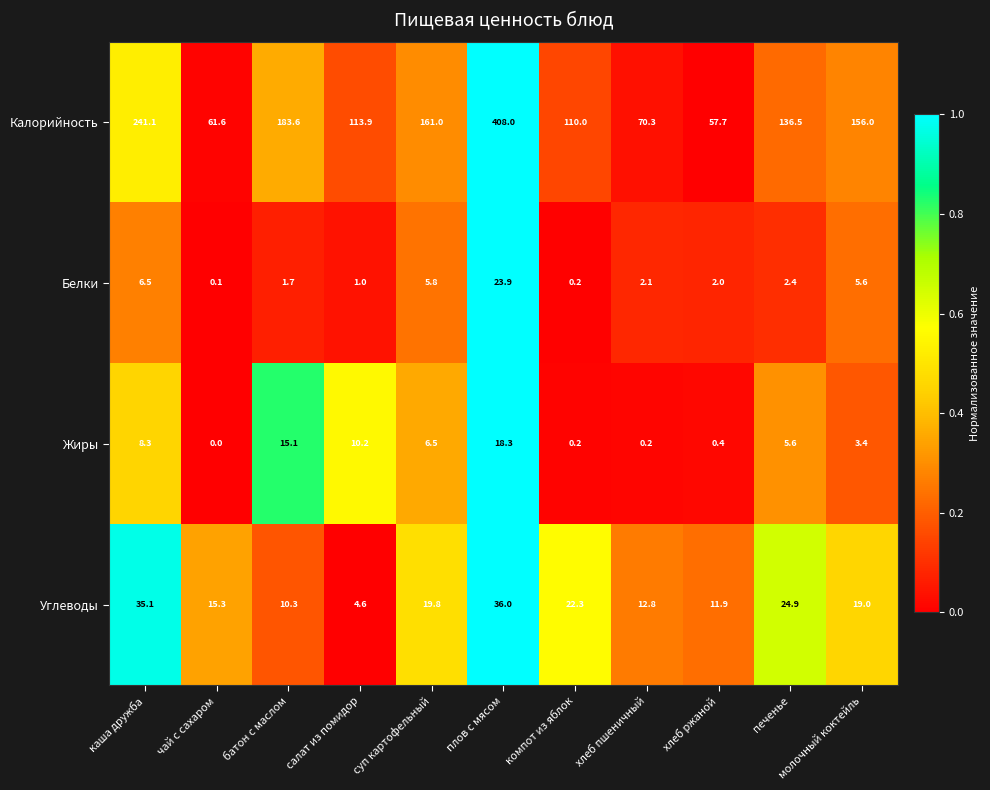

True or false: Калорийность has a value of 75.9 at молочный коктейль.

False